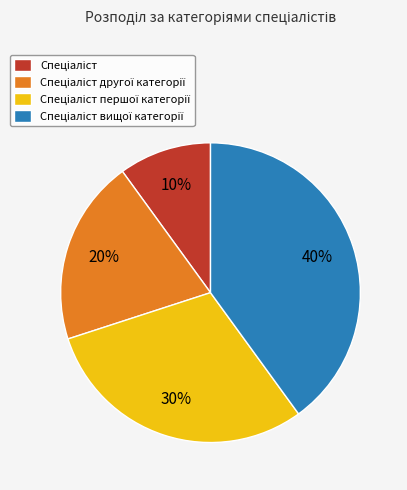

Count the number of slices in the pie.

4